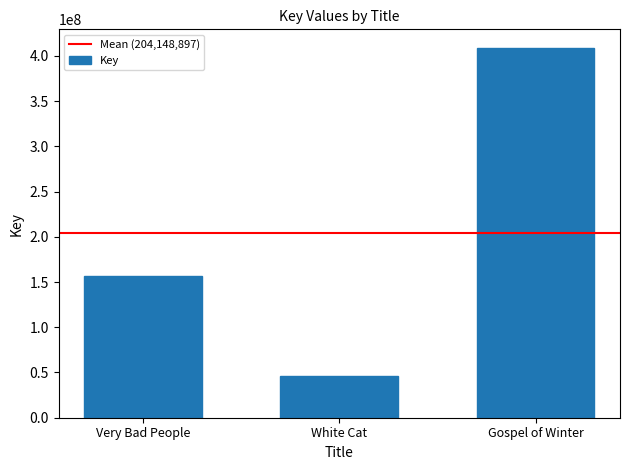

What is the minimum value shown in the chart?

46644113